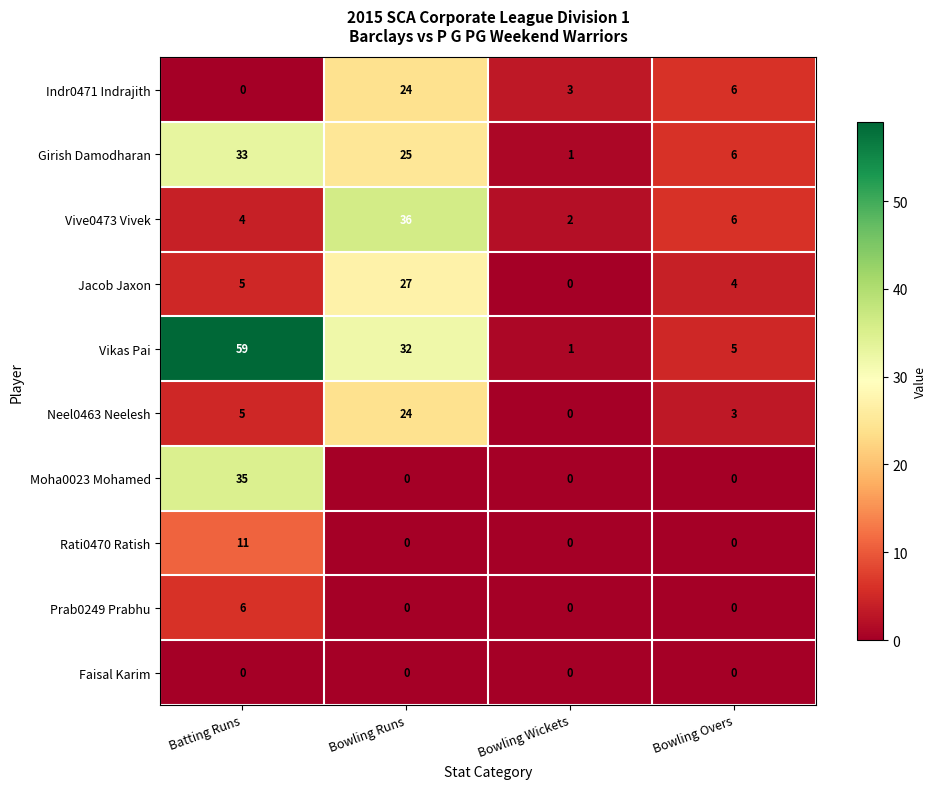

List the labels in order of Vikas Pai value, largest first.

Batting Runs, Bowling Runs, Bowling Overs, Bowling Wickets